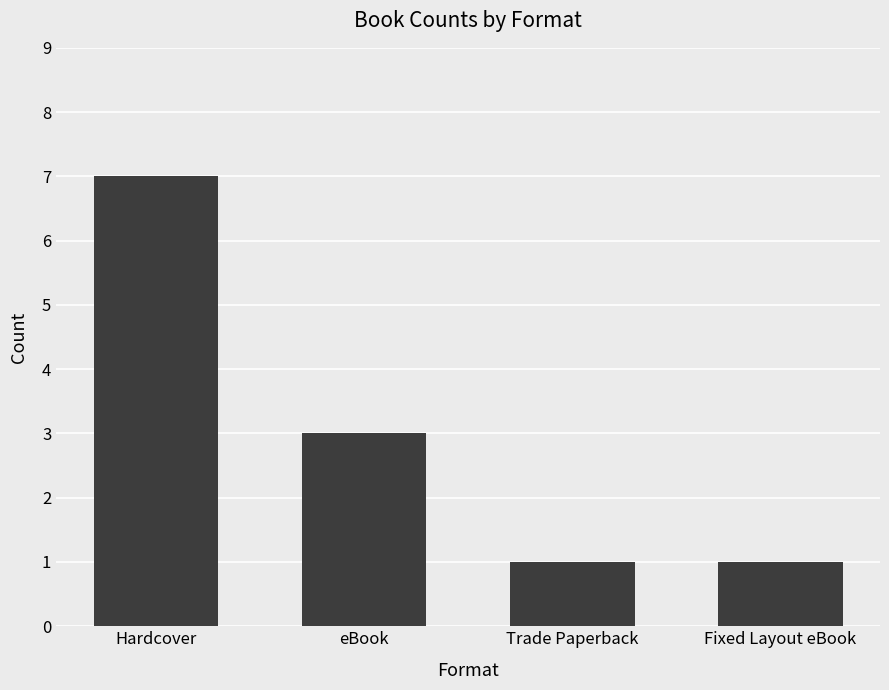

What is the ratio of the value at Trade Paperback to the value at Hardcover?

0.1